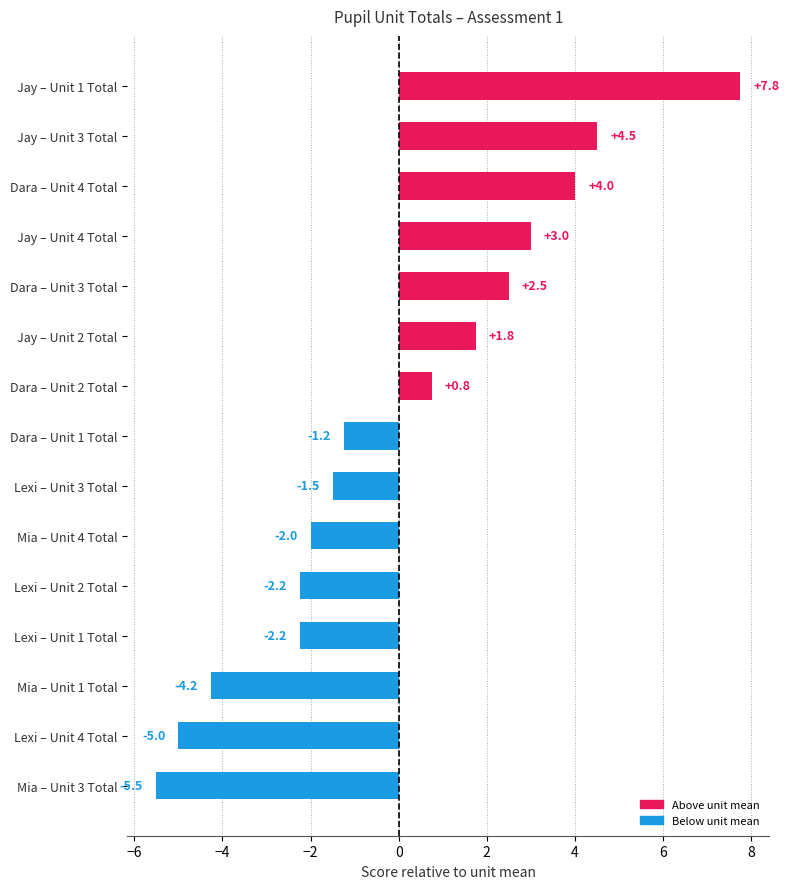

True or false: the data shows 0.8 at Dara – Unit 3 Total.

False